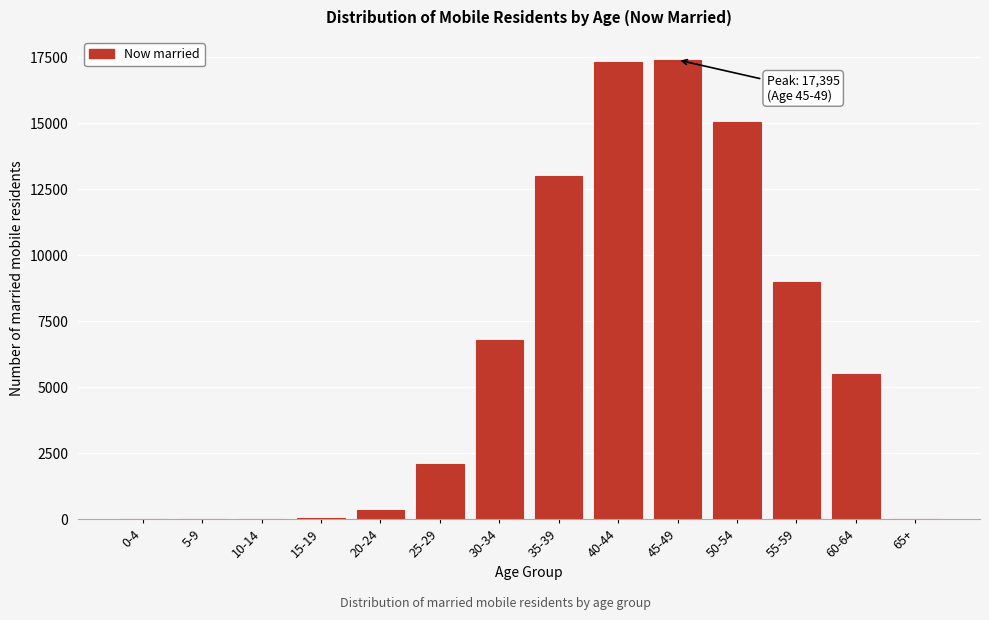

What is the greatest value displayed?

17395